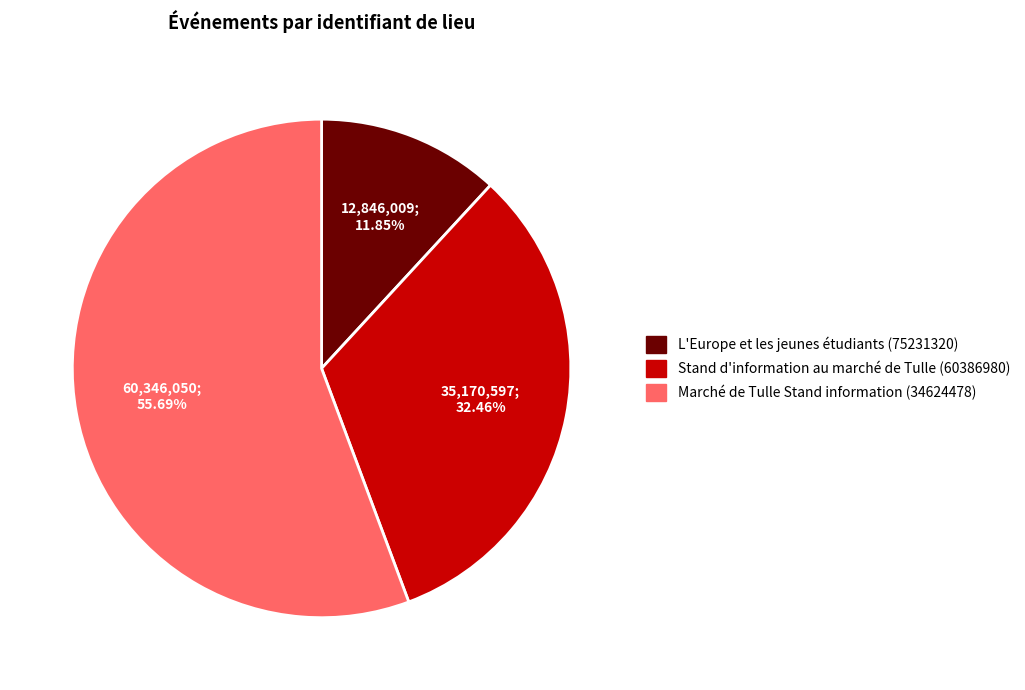

The Stand d'information au marché de Tulle (60386980) slice represents 32% of the pie. True or false?

True